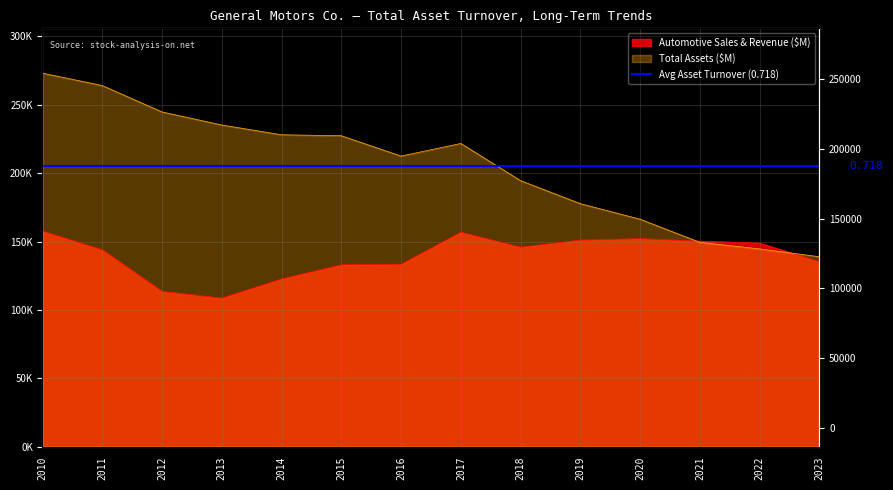

What is the greatest value displayed?

273064